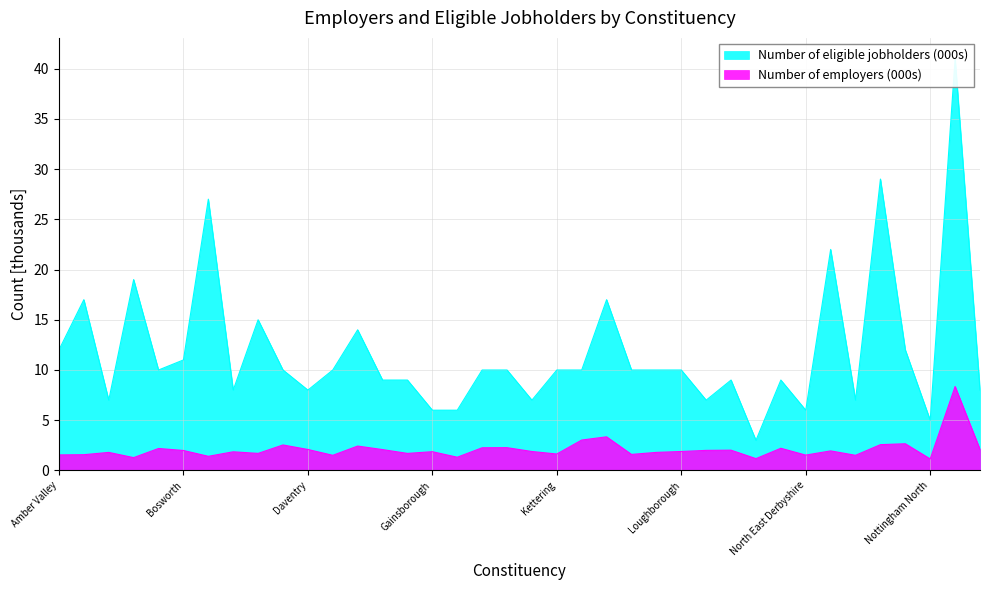

At which category is the sum across all series the highest?

Nottingham South